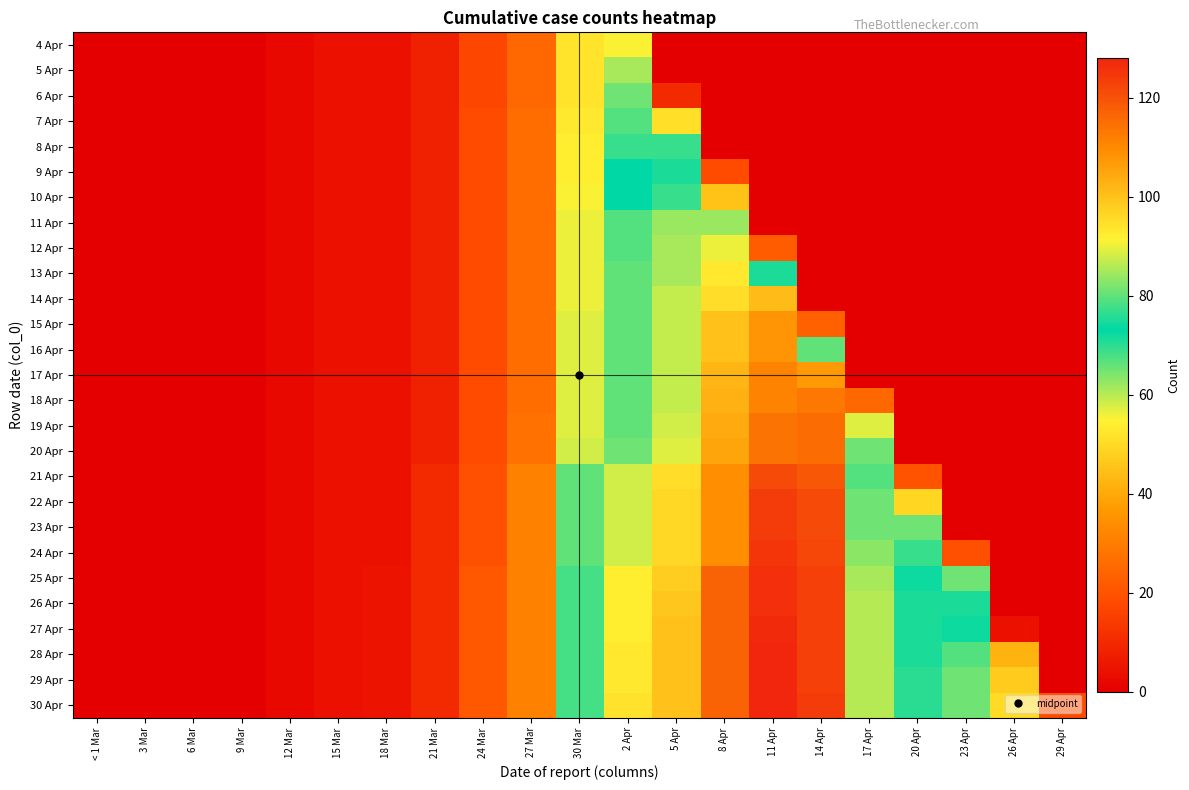

Reading left to right, list all the values displayed in this chart.

4 Apr: < 1 Mar=0	3 Mar=0	6 Mar=0	9 Mar=0	12 Mar=2	15 Mar=4	18 Mar=4	21 Mar=8	24 Mar=17	27 Mar=25	30 Mar=52	2 Apr=55	5 Apr=0	8 Apr=0	11 Apr=0	14 Apr=0	17 Apr=0	20 Apr=0	23 Apr=0	26 Apr=0	29 Apr=0
5 Apr: < 1 Mar=0	3 Mar=0	6 Mar=0	9 Mar=0	12 Mar=2	15 Mar=4	18 Mar=4	21 Mar=8	24 Mar=17	27 Mar=25	30 Mar=52	2 Apr=61	5 Apr=0	8 Apr=0	11 Apr=0	14 Apr=0	17 Apr=0	20 Apr=0	23 Apr=0	26 Apr=0	29 Apr=0
6 Apr: < 1 Mar=0	3 Mar=0	6 Mar=0	9 Mar=0	12 Mar=2	15 Mar=4	18 Mar=4	21 Mar=8	24 Mar=17	27 Mar=25	30 Mar=52	2 Apr=65	5 Apr=10	8 Apr=0	11 Apr=0	14 Apr=0	17 Apr=0	20 Apr=0	23 Apr=0	26 Apr=0	29 Apr=0
7 Apr: < 1 Mar=0	3 Mar=0	6 Mar=0	9 Mar=0	12 Mar=2	15 Mar=4	18 Mar=4	21 Mar=8	24 Mar=18	27 Mar=26	30 Mar=53	2 Apr=67	5 Apr=51	8 Apr=0	11 Apr=0	14 Apr=0	17 Apr=0	20 Apr=0	23 Apr=0	26 Apr=0	29 Apr=0
8 Apr: < 1 Mar=0	3 Mar=0	6 Mar=0	9 Mar=0	12 Mar=2	15 Mar=4	18 Mar=4	21 Mar=8	24 Mar=18	27 Mar=26	30 Mar=54	2 Apr=69	5 Apr=69	8 Apr=0	11 Apr=0	14 Apr=0	17 Apr=0	20 Apr=0	23 Apr=0	26 Apr=0	29 Apr=0
9 Apr: < 1 Mar=0	3 Mar=0	6 Mar=0	9 Mar=0	12 Mar=2	15 Mar=4	18 Mar=4	21 Mar=8	24 Mar=18	27 Mar=26	30 Mar=54	2 Apr=73	5 Apr=71	8 Apr=18	11 Apr=0	14 Apr=0	17 Apr=0	20 Apr=0	23 Apr=0	26 Apr=0	29 Apr=0
10 Apr: < 1 Mar=0	3 Mar=0	6 Mar=0	9 Mar=0	12 Mar=2	15 Mar=4	18 Mar=4	21 Mar=8	24 Mar=18	27 Mar=26	30 Mar=55	2 Apr=73	5 Apr=77	8 Apr=45	11 Apr=0	14 Apr=0	17 Apr=0	20 Apr=0	23 Apr=0	26 Apr=0	29 Apr=0
11 Apr: < 1 Mar=0	3 Mar=0	6 Mar=0	9 Mar=0	12 Mar=2	15 Mar=4	18 Mar=4	21 Mar=8	24 Mar=18	27 Mar=26	30 Mar=56	2 Apr=79	5 Apr=84	8 Apr=84	11 Apr=0	14 Apr=0	17 Apr=0	20 Apr=0	23 Apr=0	26 Apr=0	29 Apr=0
12 Apr: < 1 Mar=0	3 Mar=0	6 Mar=0	9 Mar=0	12 Mar=2	15 Mar=4	18 Mar=4	21 Mar=8	24 Mar=18	27 Mar=26	30 Mar=56	2 Apr=79	5 Apr=85	8 Apr=90	11 Apr=22	14 Apr=0	17 Apr=0	20 Apr=0	23 Apr=0	26 Apr=0	29 Apr=0
13 Apr: < 1 Mar=0	3 Mar=0	6 Mar=0	9 Mar=0	12 Mar=2	15 Mar=4	18 Mar=4	21 Mar=8	24 Mar=18	27 Mar=26	30 Mar=56	2 Apr=80	5 Apr=85	8 Apr=93	11 Apr=71	14 Apr=0	17 Apr=0	20 Apr=0	23 Apr=0	26 Apr=0	29 Apr=0
14 Apr: < 1 Mar=0	3 Mar=0	6 Mar=0	9 Mar=0	12 Mar=2	15 Mar=4	18 Mar=4	21 Mar=8	24 Mar=18	27 Mar=26	30 Mar=56	2 Apr=80	5 Apr=87	8 Apr=95	11 Apr=101	14 Apr=0	17 Apr=0	20 Apr=0	23 Apr=0	26 Apr=0	29 Apr=0
15 Apr: < 1 Mar=0	3 Mar=0	6 Mar=0	9 Mar=0	12 Mar=2	15 Mar=4	18 Mar=4	21 Mar=8	24 Mar=18	27 Mar=26	30 Mar=57	2 Apr=80	5 Apr=87	8 Apr=100	11 Apr=108	14 Apr=23	17 Apr=0	20 Apr=0	23 Apr=0	26 Apr=0	29 Apr=0
16 Apr: < 1 Mar=0	3 Mar=0	6 Mar=0	9 Mar=0	12 Mar=2	15 Mar=4	18 Mar=4	21 Mar=8	24 Mar=18	27 Mar=26	30 Mar=57	2 Apr=80	5 Apr=87	8 Apr=100	11 Apr=108	14 Apr=80	17 Apr=0	20 Apr=0	23 Apr=0	26 Apr=0	29 Apr=0
17 Apr: < 1 Mar=0	3 Mar=0	6 Mar=0	9 Mar=0	12 Mar=2	15 Mar=4	18 Mar=4	21 Mar=8	24 Mar=18	27 Mar=26	30 Mar=57	2 Apr=80	5 Apr=87	8 Apr=102	11 Apr=111	14 Apr=107	17 Apr=0	20 Apr=0	23 Apr=0	26 Apr=0	29 Apr=0
18 Apr: < 1 Mar=0	3 Mar=0	6 Mar=0	9 Mar=0	12 Mar=2	15 Mar=4	18 Mar=4	21 Mar=8	24 Mar=18	27 Mar=26	30 Mar=57	2 Apr=80	5 Apr=87	8 Apr=103	11 Apr=111	14 Apr=113	17 Apr=25	20 Apr=0	23 Apr=0	26 Apr=0	29 Apr=0
19 Apr: < 1 Mar=0	3 Mar=0	6 Mar=0	9 Mar=0	12 Mar=2	15 Mar=4	18 Mar=4	21 Mar=8	24 Mar=18	27 Mar=27	30 Mar=57	2 Apr=80	5 Apr=88	8 Apr=104	11 Apr=114	14 Apr=115	17 Apr=57	20 Apr=0	23 Apr=0	26 Apr=0	29 Apr=0
20 Apr: < 1 Mar=0	3 Mar=0	6 Mar=0	9 Mar=0	12 Mar=2	15 Mar=4	18 Mar=4	21 Mar=8	24 Mar=18	27 Mar=27	30 Mar=58	2 Apr=81	5 Apr=89	8 Apr=105	11 Apr=114	14 Apr=115	17 Apr=65	20 Apr=0	23 Apr=0	26 Apr=0	29 Apr=0
21 Apr: < 1 Mar=0	3 Mar=0	6 Mar=0	9 Mar=0	12 Mar=2	15 Mar=4	18 Mar=4	21 Mar=10	24 Mar=19	27 Mar=31	30 Mar=66	2 Apr=88	5 Apr=95	8 Apr=109	11 Apr=121	14 Apr=119	17 Apr=79	20 Apr=20	23 Apr=0	26 Apr=0	29 Apr=0
22 Apr: < 1 Mar=0	3 Mar=0	6 Mar=0	9 Mar=0	12 Mar=2	15 Mar=4	18 Mar=4	21 Mar=10	24 Mar=19	27 Mar=31	30 Mar=66	2 Apr=88	5 Apr=96	8 Apr=109	11 Apr=124	14 Apr=121	17 Apr=81	20 Apr=49	23 Apr=0	26 Apr=0	29 Apr=0
23 Apr: < 1 Mar=0	3 Mar=0	6 Mar=0	9 Mar=0	12 Mar=2	15 Mar=4	18 Mar=4	21 Mar=10	24 Mar=19	27 Mar=31	30 Mar=66	2 Apr=88	5 Apr=96	8 Apr=109	11 Apr=124	14 Apr=121	17 Apr=81	20 Apr=65	23 Apr=0	26 Apr=0	29 Apr=0
24 Apr: < 1 Mar=0	3 Mar=0	6 Mar=0	9 Mar=0	12 Mar=2	15 Mar=4	18 Mar=4	21 Mar=10	24 Mar=19	27 Mar=31	30 Mar=66	2 Apr=88	5 Apr=96	8 Apr=109	11 Apr=125	14 Apr=122	17 Apr=83	20 Apr=69	23 Apr=19	26 Apr=0	29 Apr=0
25 Apr: < 1 Mar=0	3 Mar=0	6 Mar=0	9 Mar=0	12 Mar=2	15 Mar=4	18 Mar=5	21 Mar=10	24 Mar=21	27 Mar=31	30 Mar=68	2 Apr=92	5 Apr=98	8 Apr=117	11 Apr=126	14 Apr=123	17 Apr=85	20 Apr=74	23 Apr=65	26 Apr=0	29 Apr=0
26 Apr: < 1 Mar=0	3 Mar=0	6 Mar=0	9 Mar=0	12 Mar=2	15 Mar=4	18 Mar=5	21 Mar=10	24 Mar=21	27 Mar=31	30 Mar=68	2 Apr=92	5 Apr=99	8 Apr=117	11 Apr=126	14 Apr=123	17 Apr=86	20 Apr=75	23 Apr=71	26 Apr=0	29 Apr=0
27 Apr: < 1 Mar=0	3 Mar=0	6 Mar=0	9 Mar=0	12 Mar=2	15 Mar=4	18 Mar=5	21 Mar=10	24 Mar=21	27 Mar=31	30 Mar=68	2 Apr=92	5 Apr=100	8 Apr=117	11 Apr=127	14 Apr=123	17 Apr=86	20 Apr=75	23 Apr=72	26 Apr=4	29 Apr=0
28 Apr: < 1 Mar=0	3 Mar=0	6 Mar=0	9 Mar=0	12 Mar=2	15 Mar=4	18 Mar=5	21 Mar=10	24 Mar=21	27 Mar=31	30 Mar=68	2 Apr=93	5 Apr=100	8 Apr=117	11 Apr=128	14 Apr=123	17 Apr=86	20 Apr=75	23 Apr=79	26 Apr=42	29 Apr=0
29 Apr: < 1 Mar=0	3 Mar=0	6 Mar=0	9 Mar=0	12 Mar=2	15 Mar=4	18 Mar=5	21 Mar=10	24 Mar=21	27 Mar=31	30 Mar=68	2 Apr=93	5 Apr=100	8 Apr=117	11 Apr=128	14 Apr=123	17 Apr=86	20 Apr=76	23 Apr=81	26 Apr=47	29 Apr=0
30 Apr: < 1 Mar=0	3 Mar=0	6 Mar=0	9 Mar=0	12 Mar=2	15 Mar=4	18 Mar=5	21 Mar=10	24 Mar=21	27 Mar=31	30 Mar=68	2 Apr=94	5 Apr=100	8 Apr=117	11 Apr=128	14 Apr=124	17 Apr=86	20 Apr=76	23 Apr=81	26 Apr=50	29 Apr=18